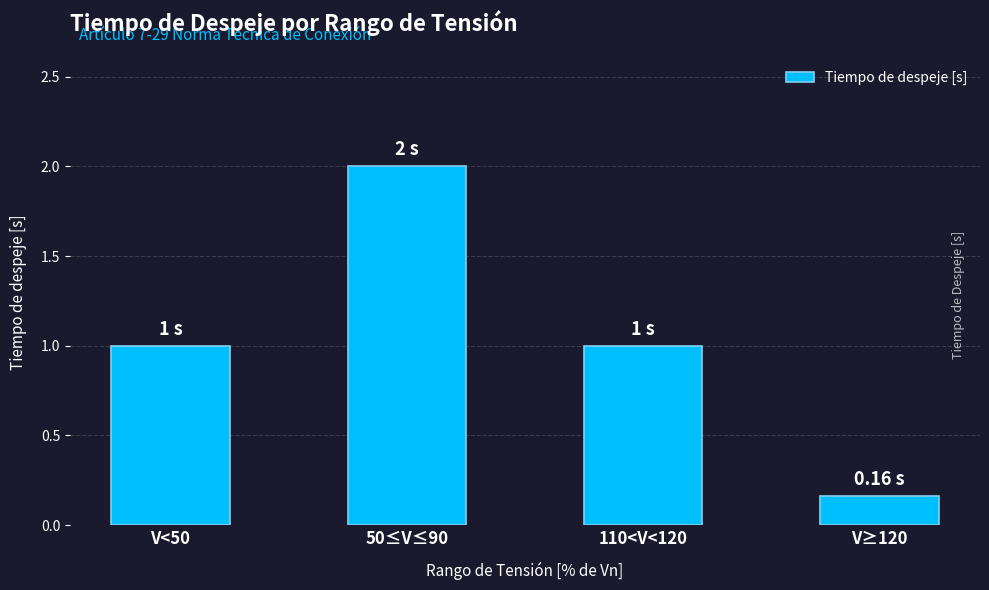

Does the chart contain stacked bars?

No